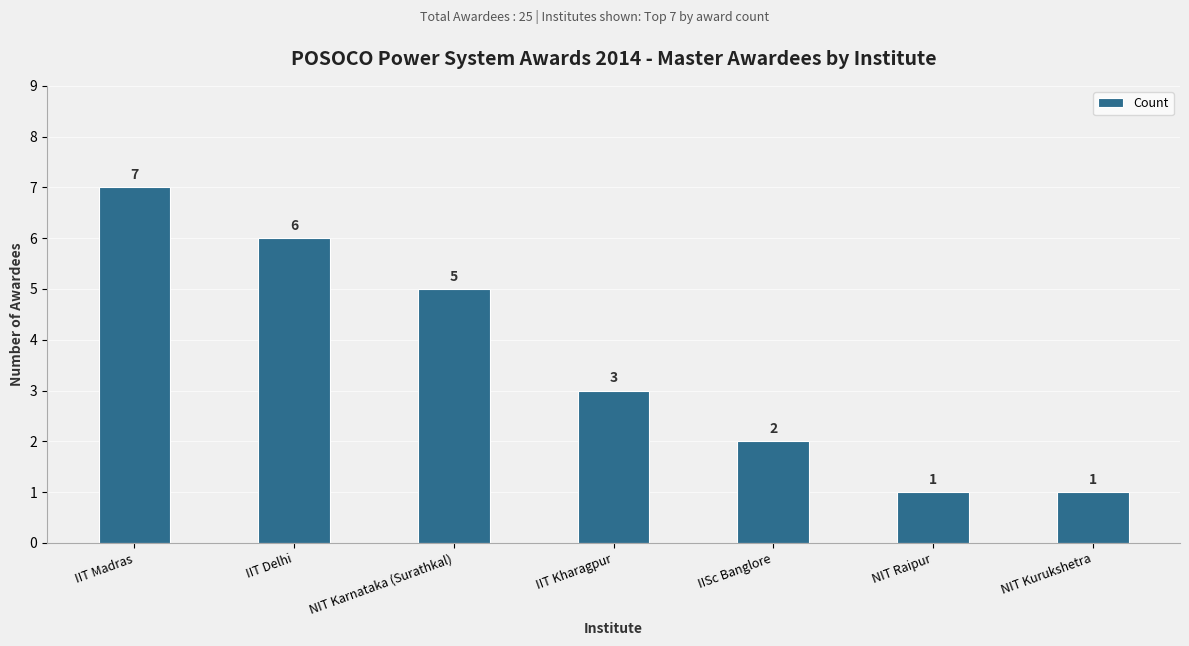

How many distinct data groups are displayed?

1